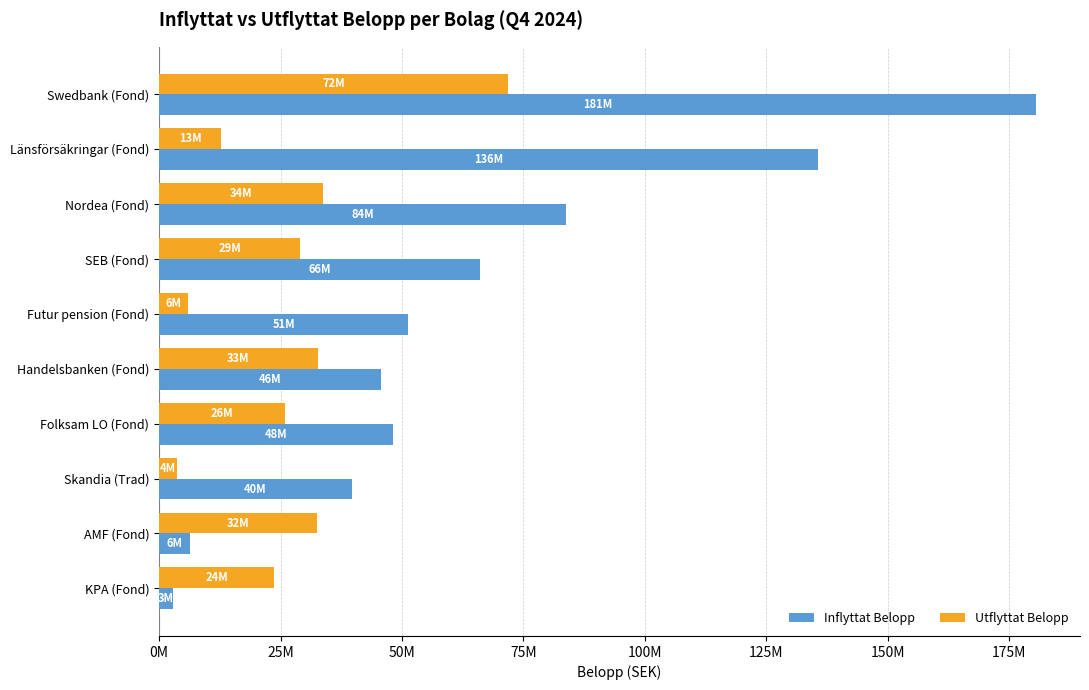

What are all the series names shown in the legend?

Inflyttat Belopp, Utflyttat Belopp